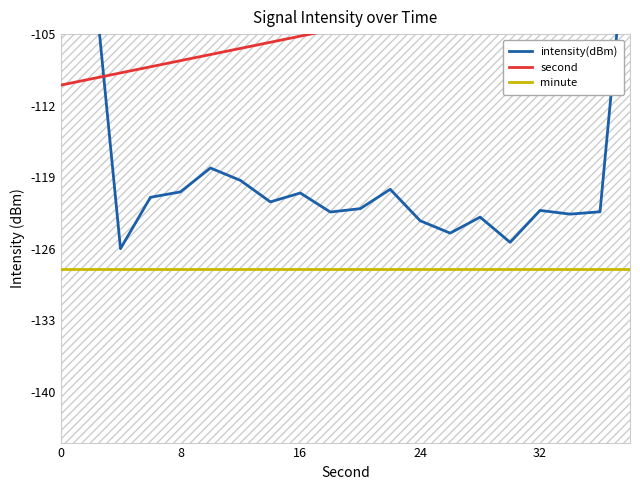

Which series has the widest spread of values?

intensity(dBm)